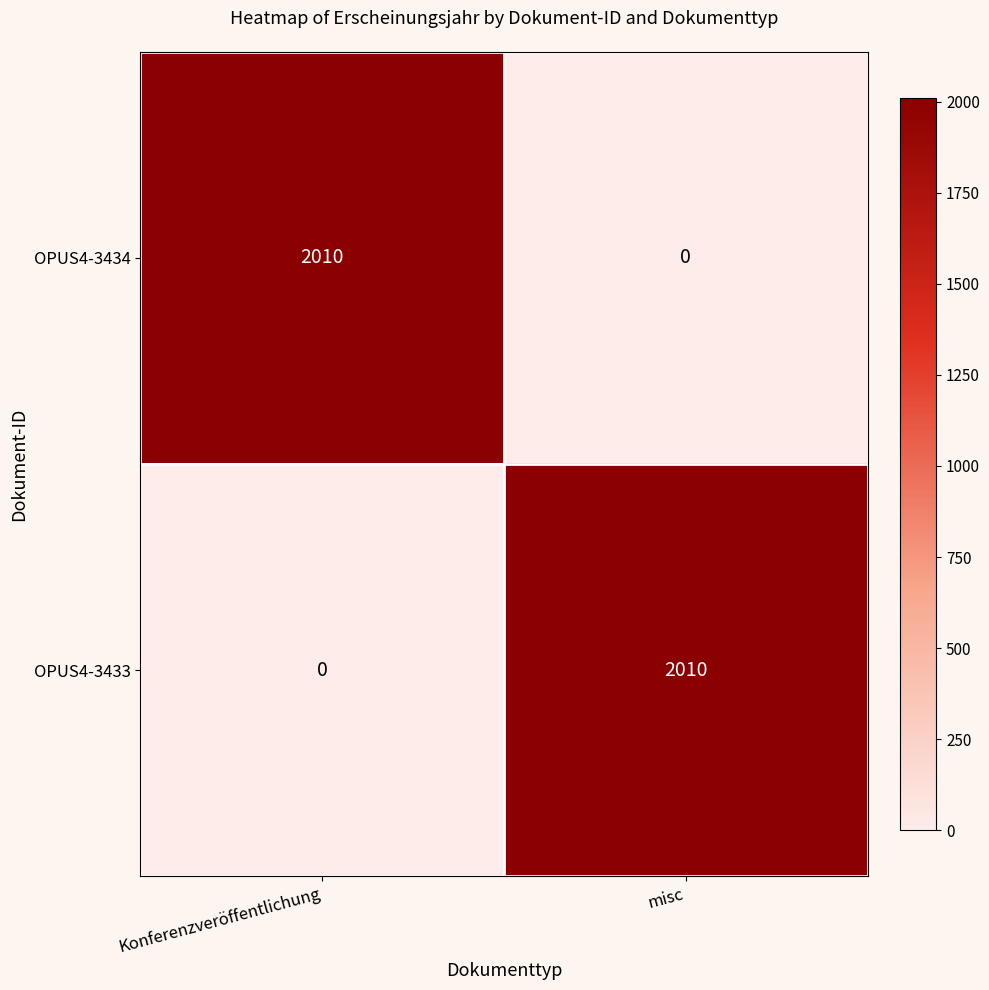

What is the difference between the highest and lowest values at Konferenzveröffentlichung?

2010